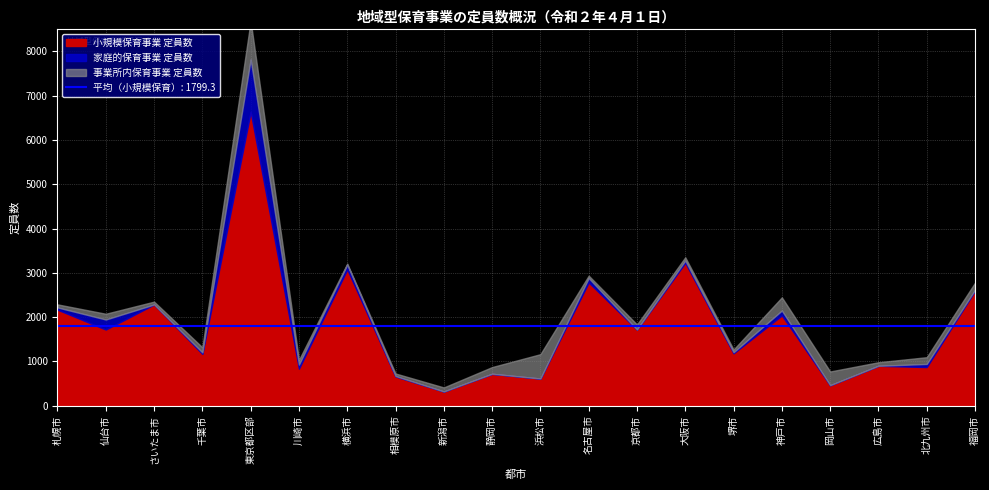

At which category is the sum across all series the highest?

東京都区部